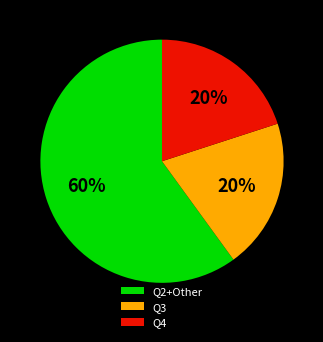

To the nearest percent, what portion does Q2+Other represent?

60%